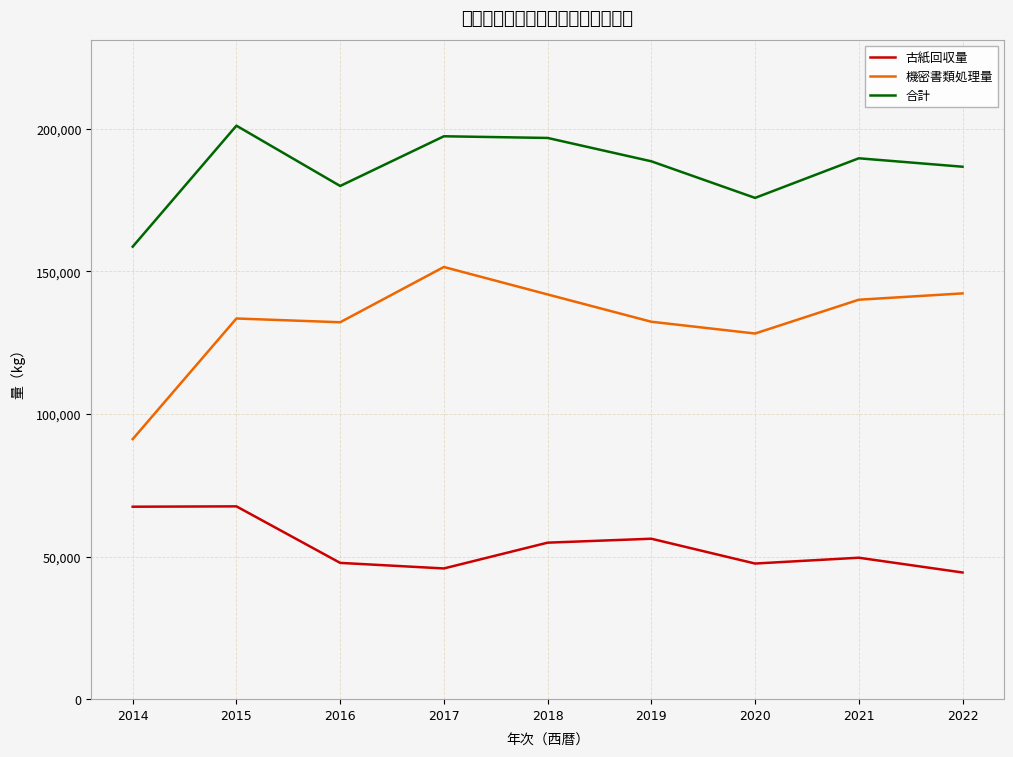

What is the average value of the 機密書類処理量 series?

132583